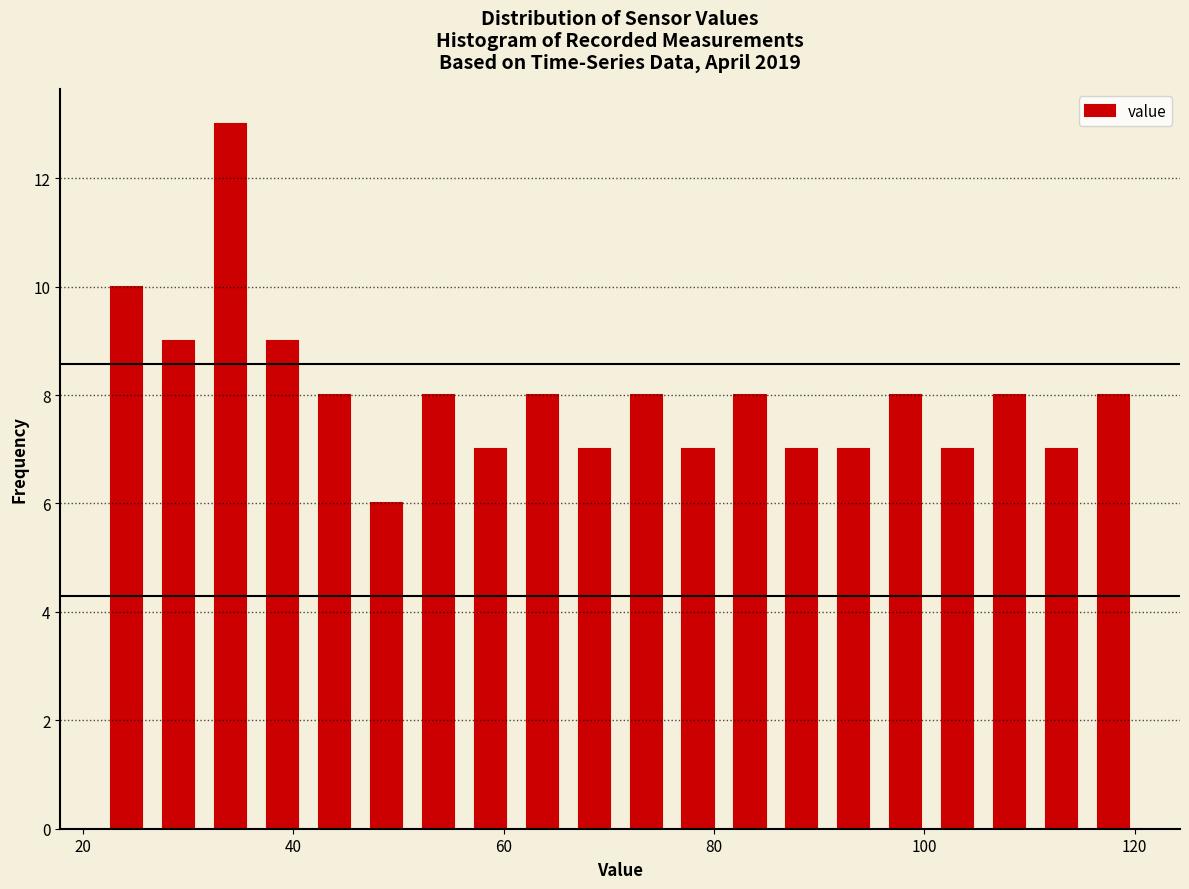

Read against the x-axis, roughly where is the centre of the tallest bar?

34